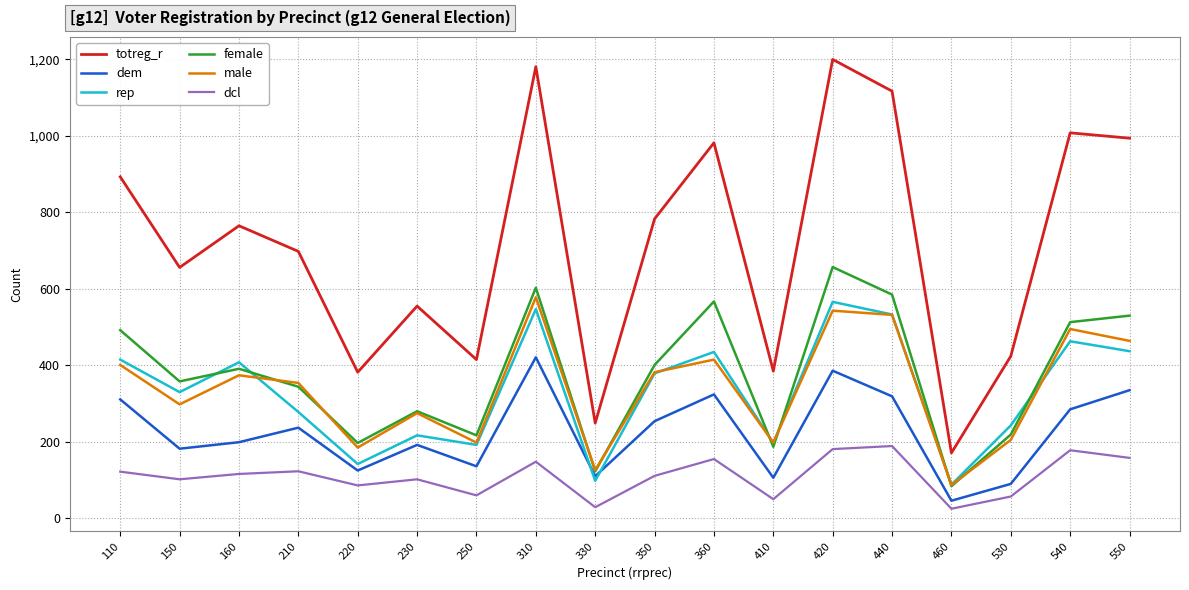

True or false: female and rep intersect in this chart.

True